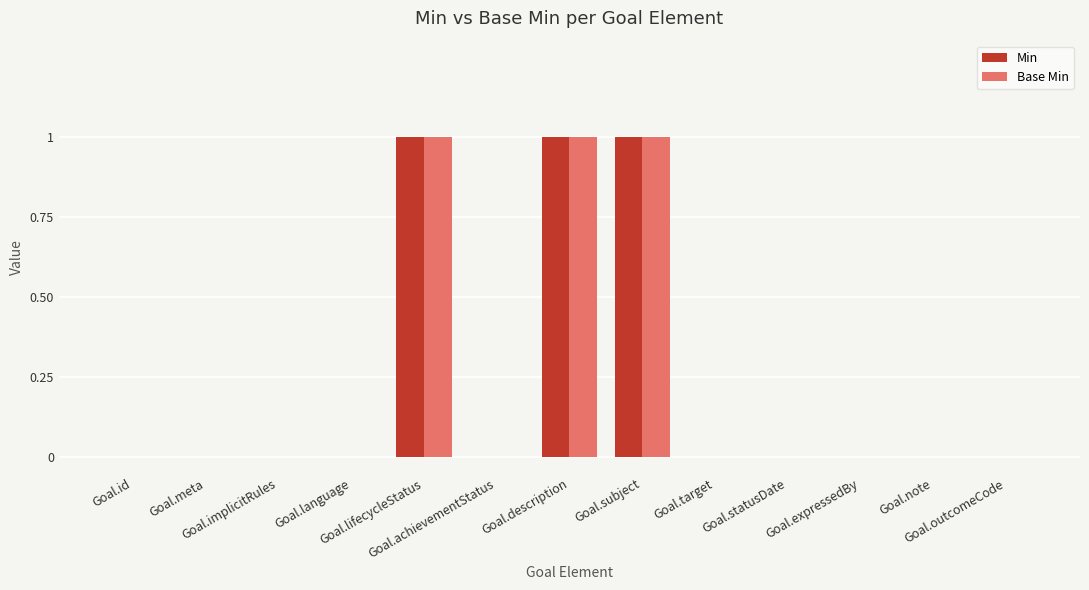

What is the sum of all Base Min values?

3